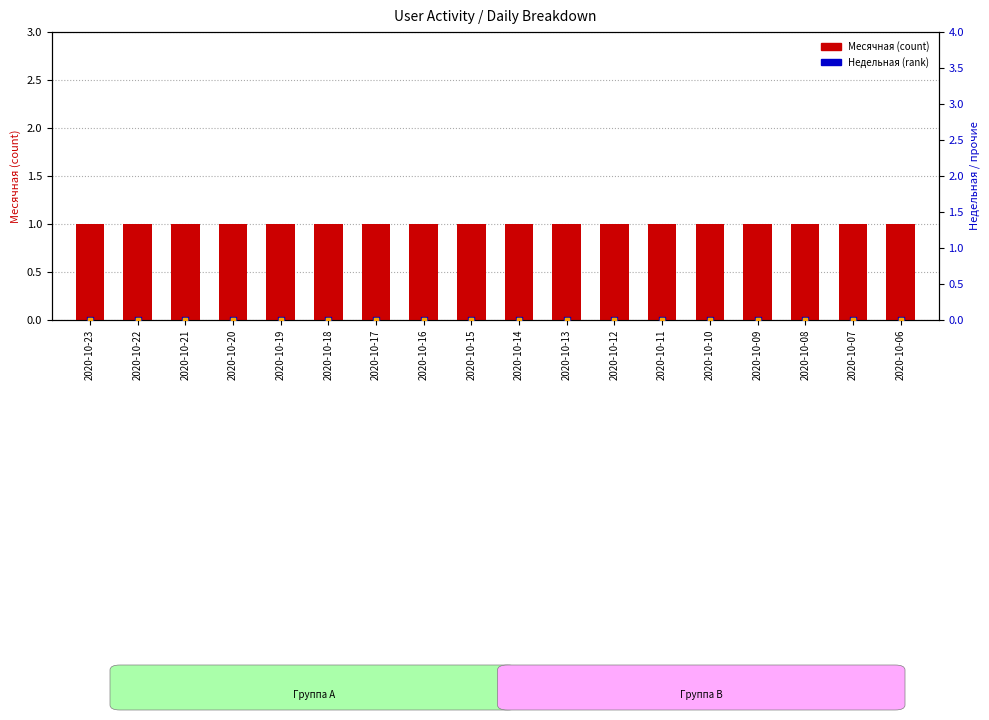

What are all the series names shown in the legend?

Месячная, Недельная, Новые, Активные, Ядро